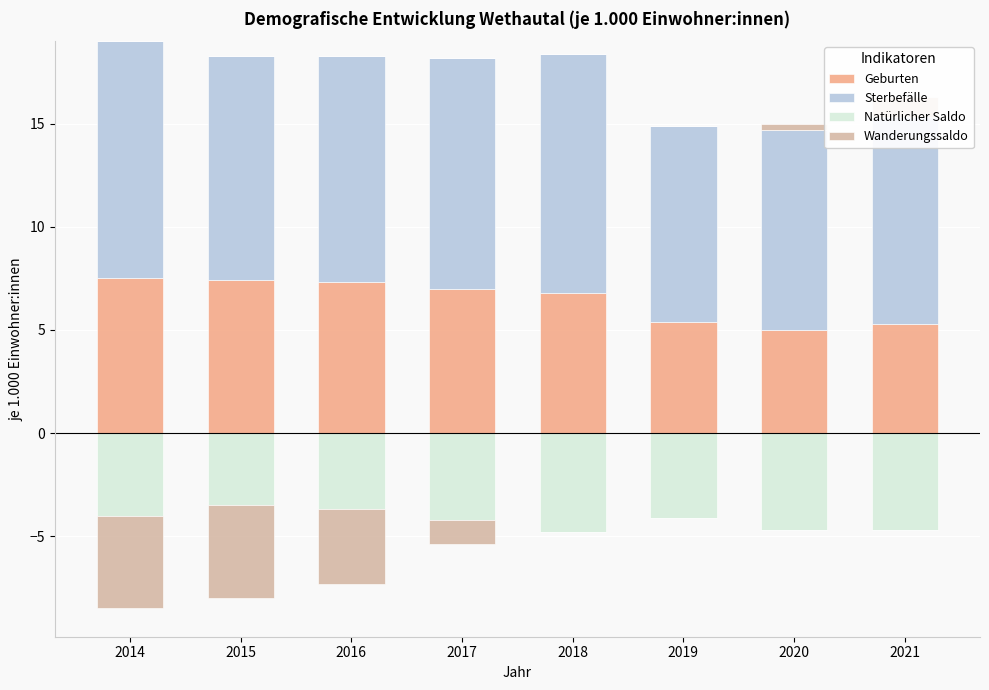

The Wanderungssaldo series shows 0.0 at 2014. True or false?

True